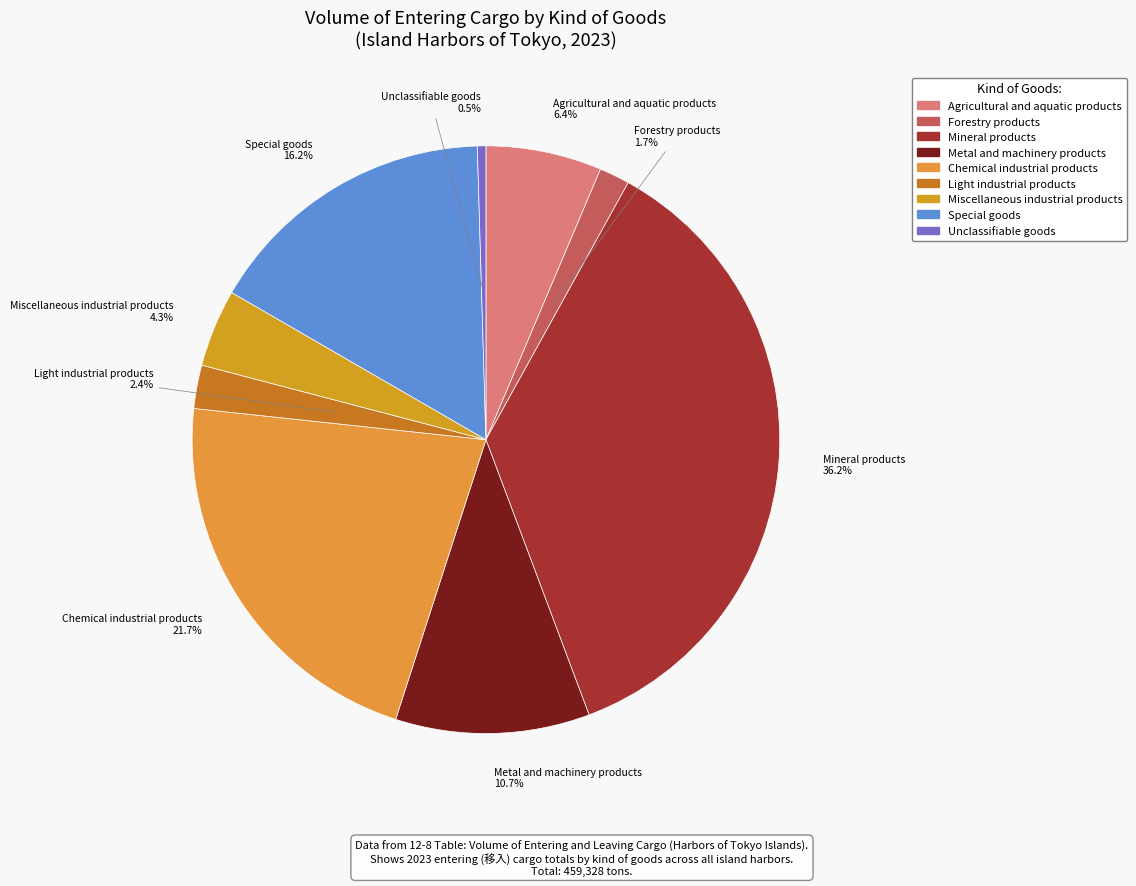

Which has a higher value, Mineral products or Miscellaneous industrial products?

Mineral products